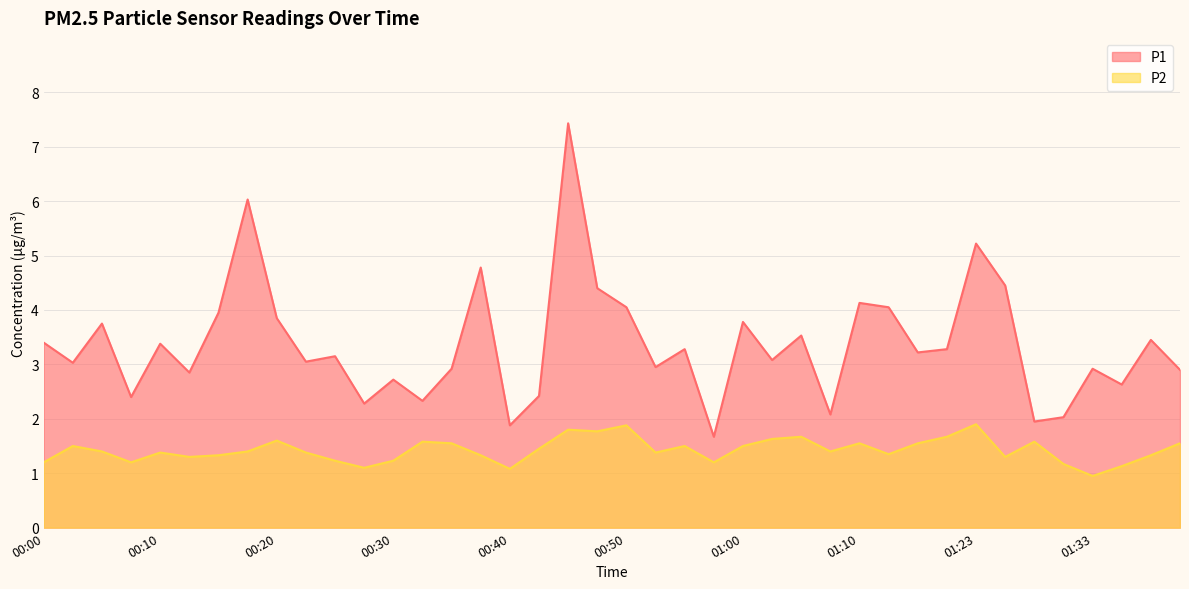

Which has a higher value, 01:03 or 01:31?

01:03